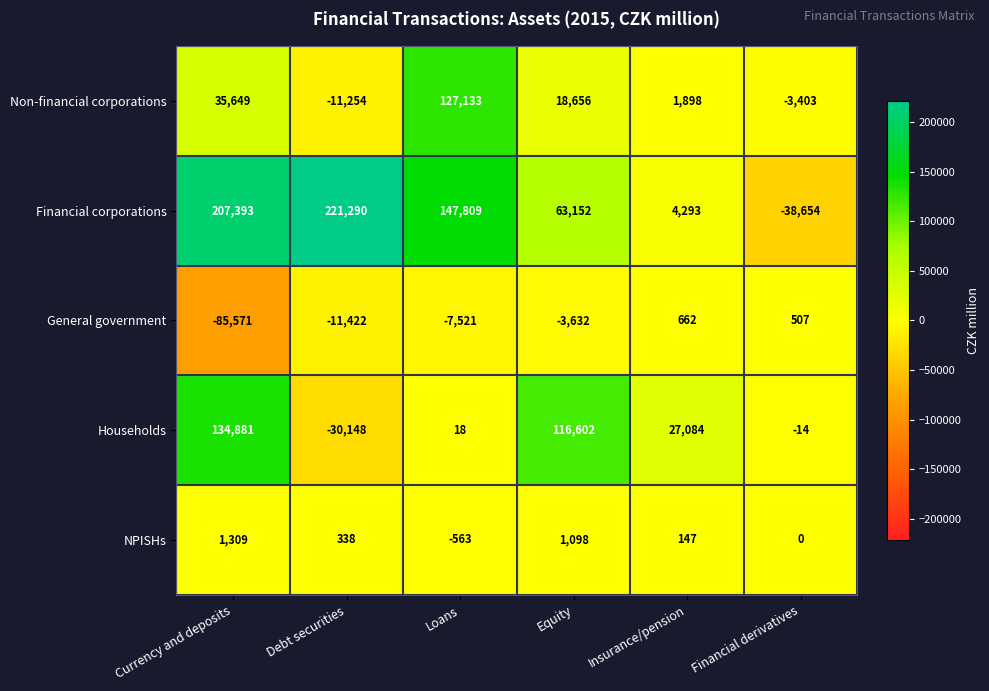

How many values in Financial corporations are below zero?

1